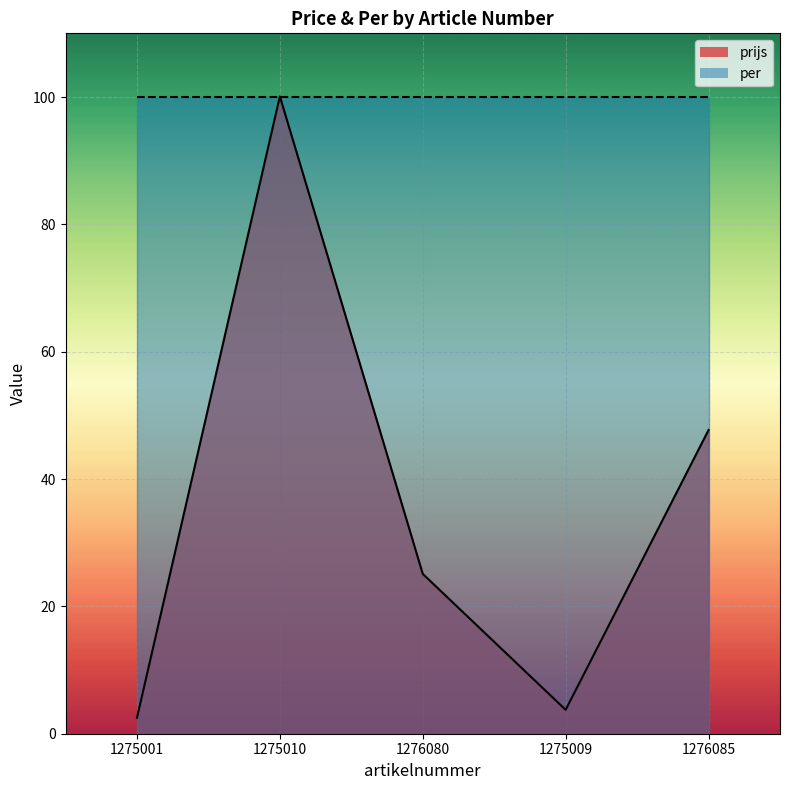

What is the difference between the values at 1276085 and 1276080?

22.6